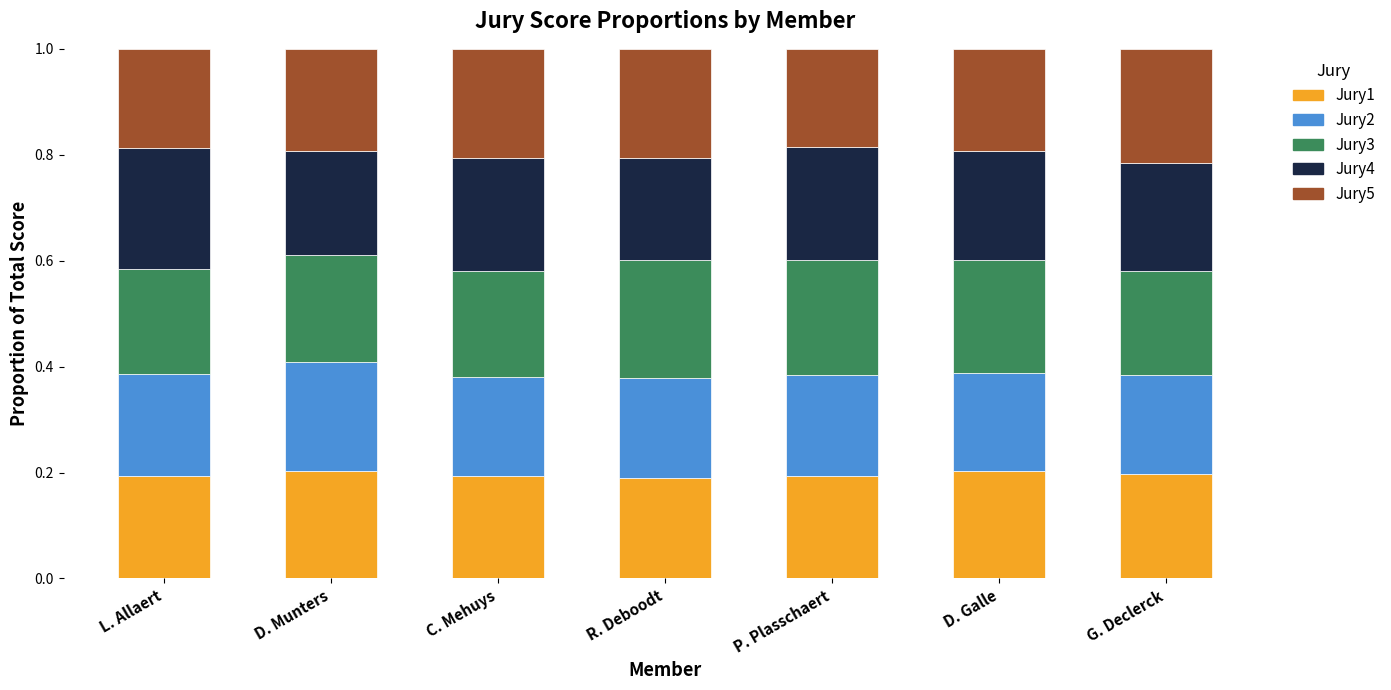

How many bars are there in total?

7